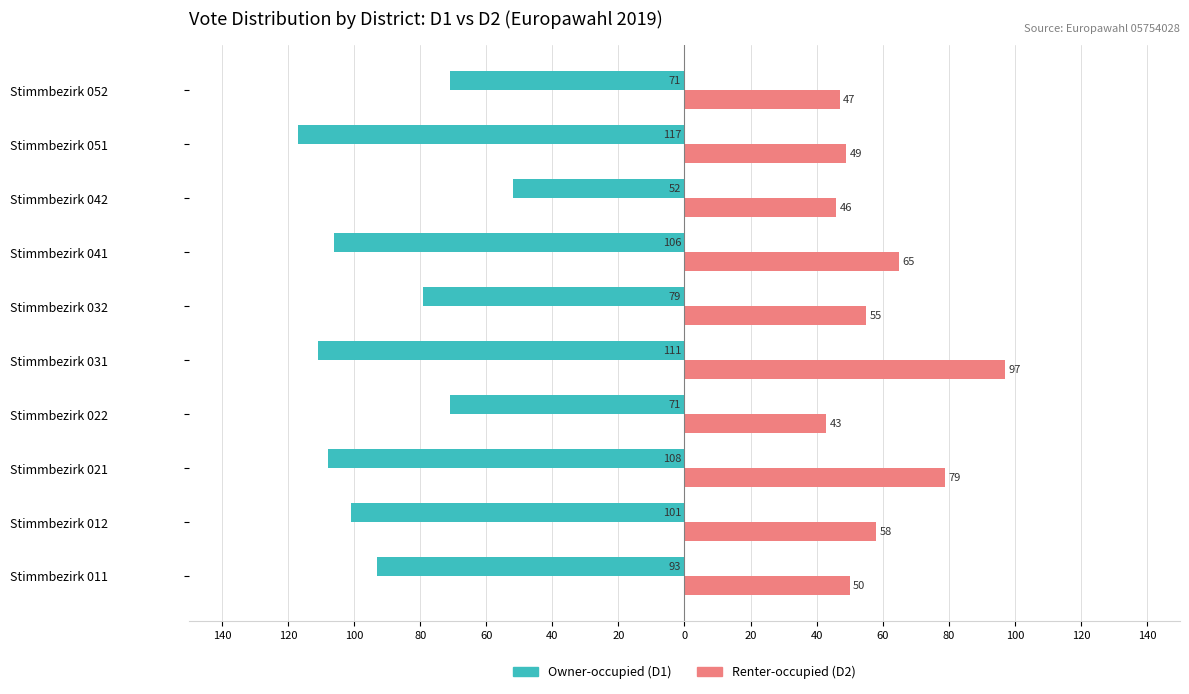

What are all the series names shown in the legend?

Owner-occupied (D1), Renter-occupied (D2)